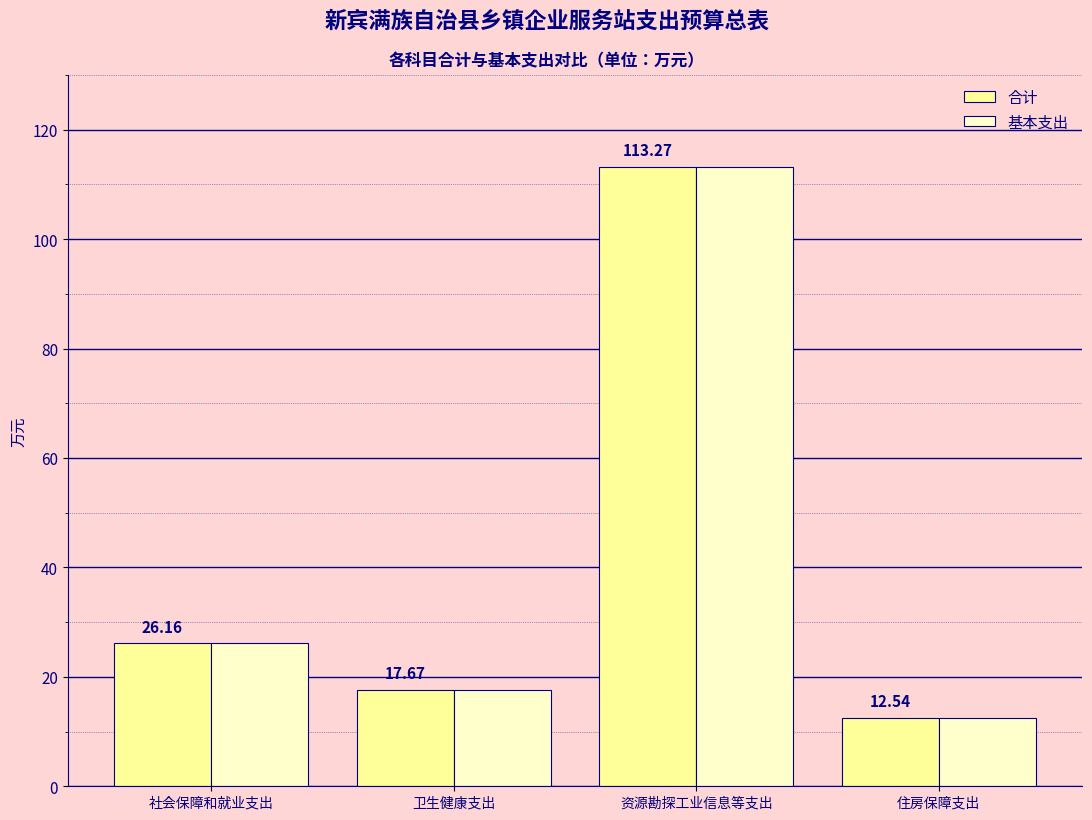

At which label does 合计 first exceed 26?

社会保障和就业支出